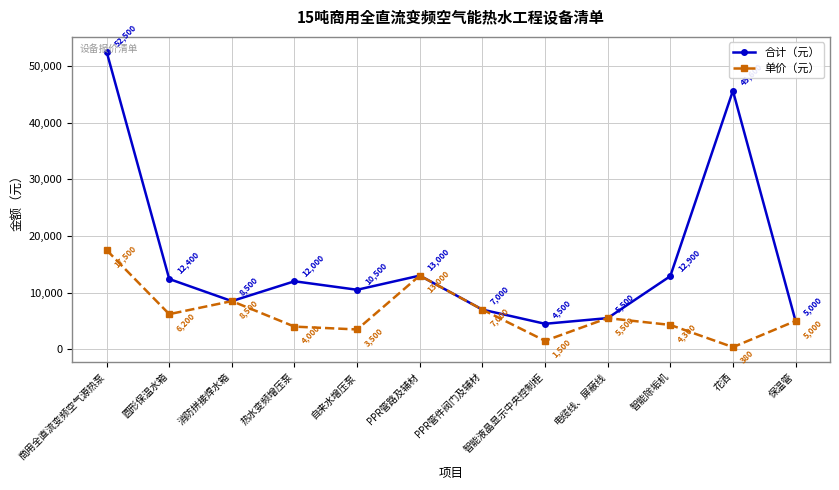

What is the total value across all series at 热水变频增压泵?

16000